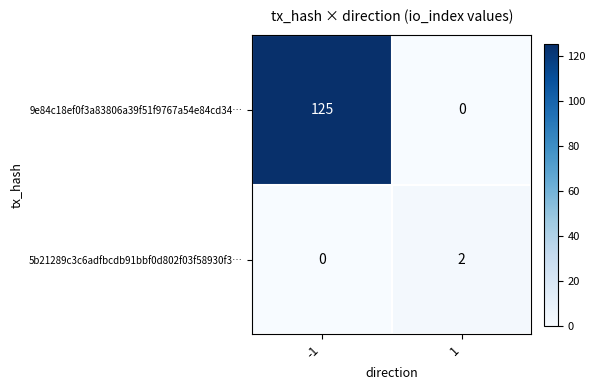

At -1, list the series in order from smallest to largest.

5b21289c3c6adfbcdb91bbf0d802f03f58930f3…, 9e84c18ef0f3a83806a39f51f9767a54e84cd34…